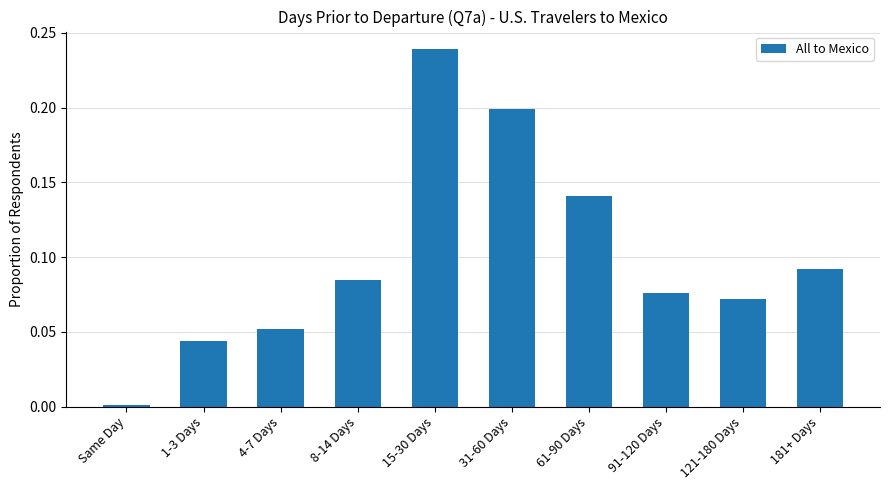

List the labels in order of value, smallest first.

Same Day, 1-3 Days, 4-7 Days, 121-180 Days, 91-120 Days, 8-14 Days, 181+ Days, 61-90 Days, 31-60 Days, 15-30 Days